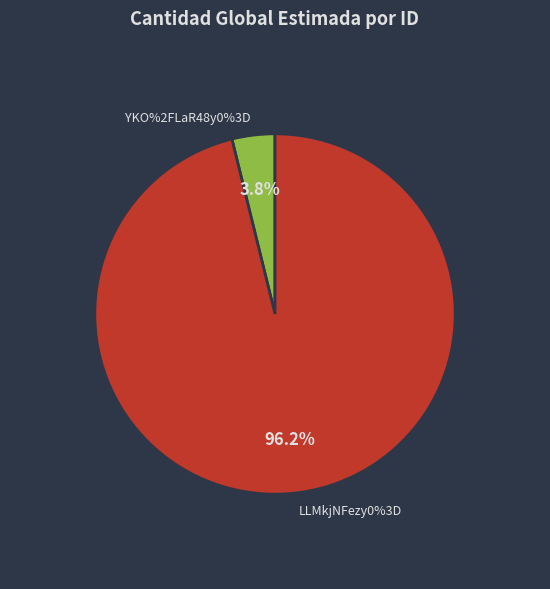

Between YKO%2FLaR48y0%3D and LLMkjNFezy0%3D, which is larger?

LLMkjNFezy0%3D